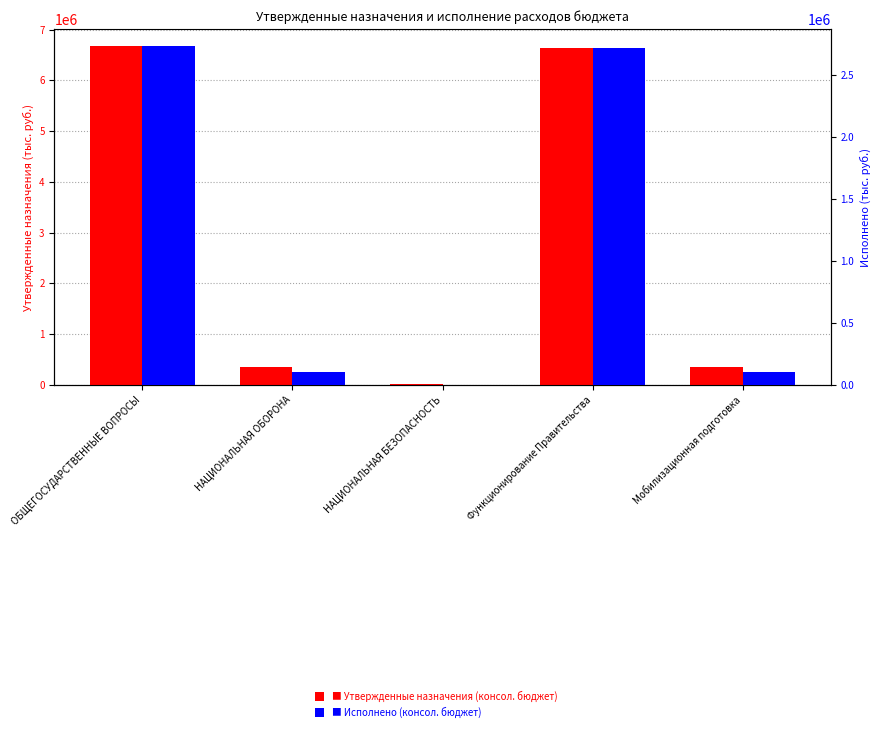

What is the sum of the Утвержденные назначения (консол. бюджет) values at Мобилизационная подготовка and Функционирование Правительства?

6995200.0